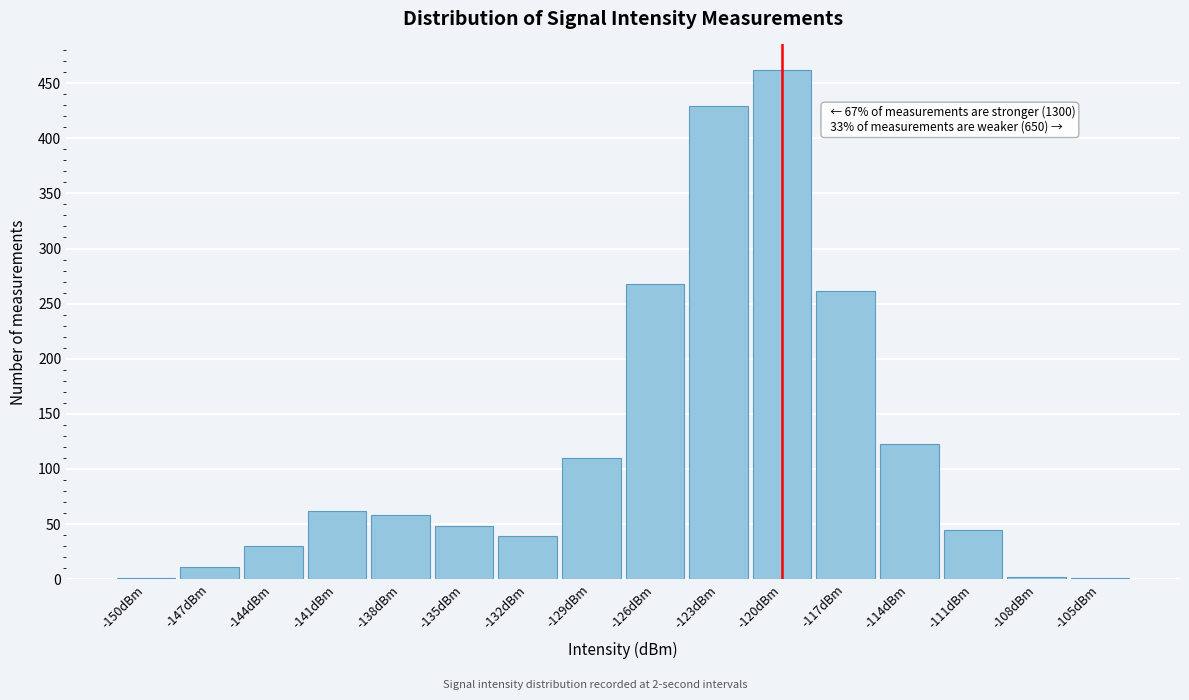

What is the sum of the values at -135dBm and -120dBm?

510